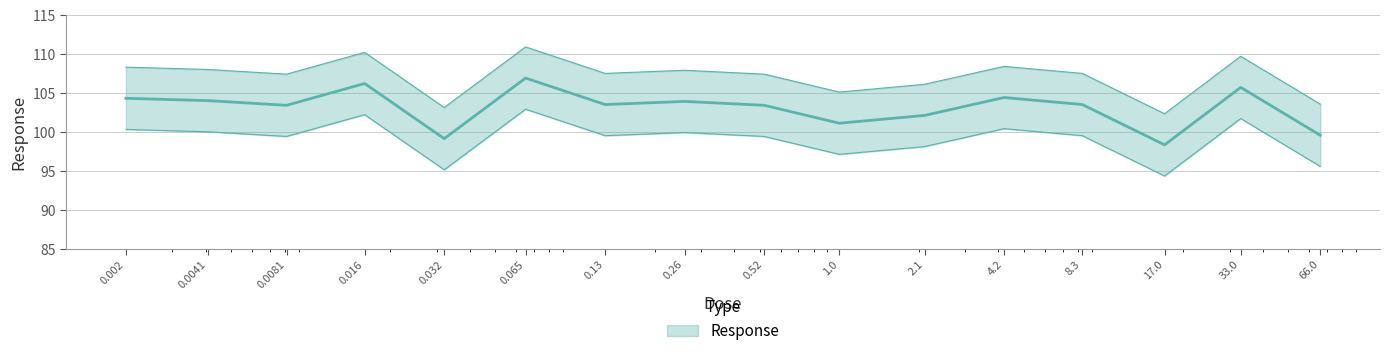

List the labels in order of value, largest first.

0.065, 0.016, 33.0, 4.2, 0.002, 0.0041, 0.26, 0.13, 8.3, 0.0081, 0.52, 2.1, 1.0, 66.0, 0.032, 17.0